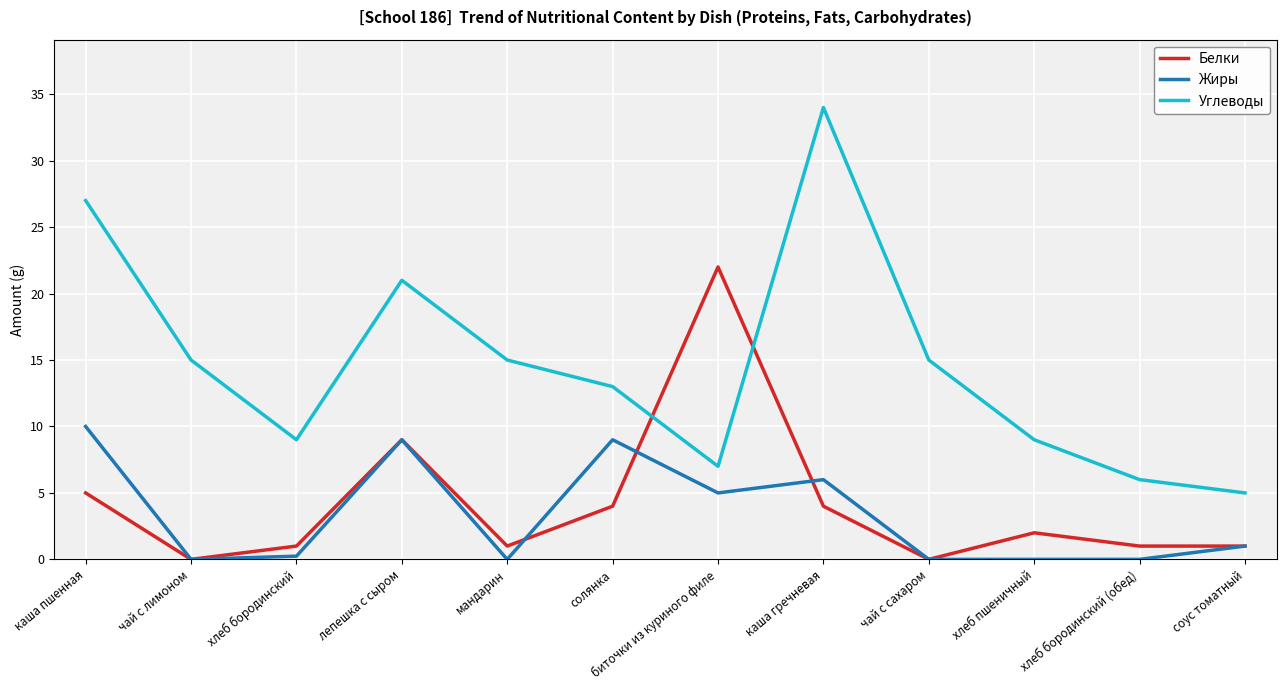

At which category does the chart reach its peak across all series?

каша гречневая